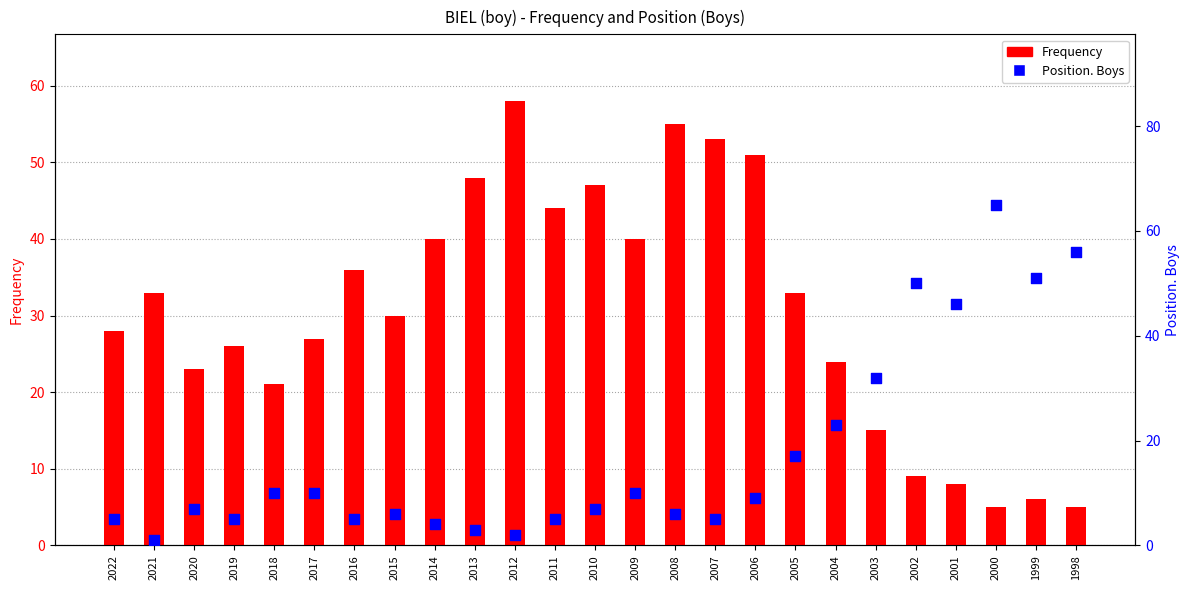

What is the total value across all series at 2009?

50